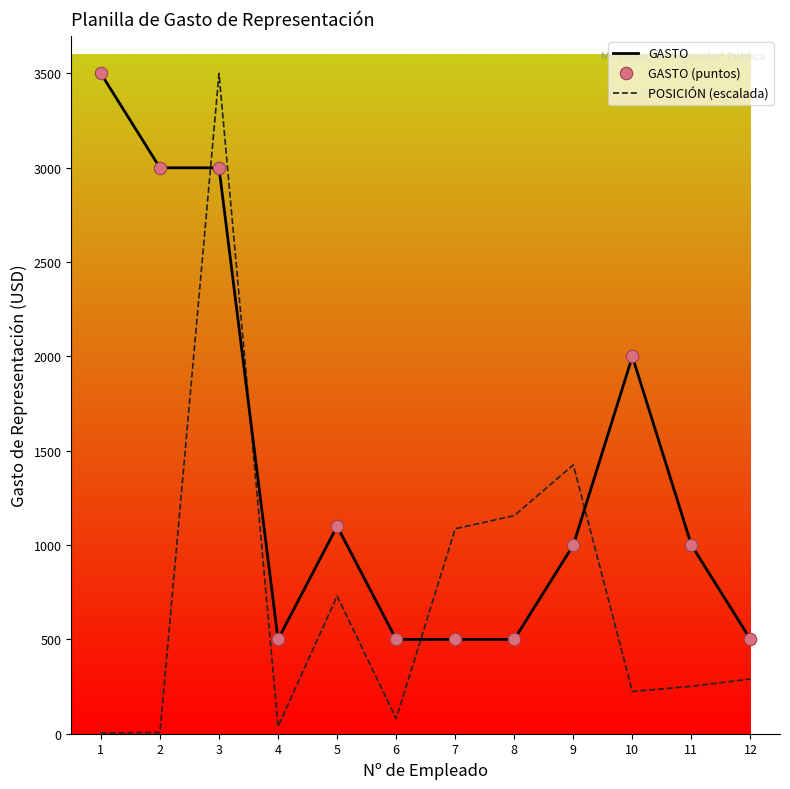

Between 8 and 12, which series saw the biggest shift?

POSICIÓN (escalada)